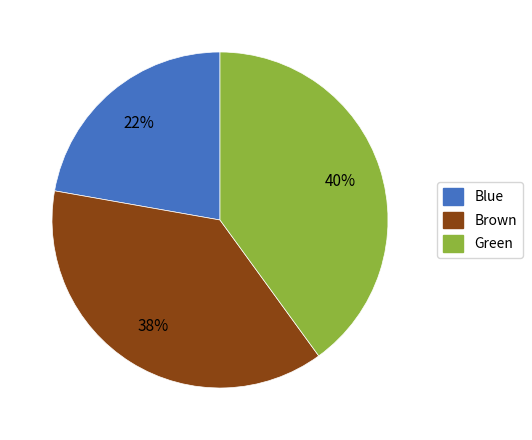

Is there any slice that represents more than half of the pie?

No